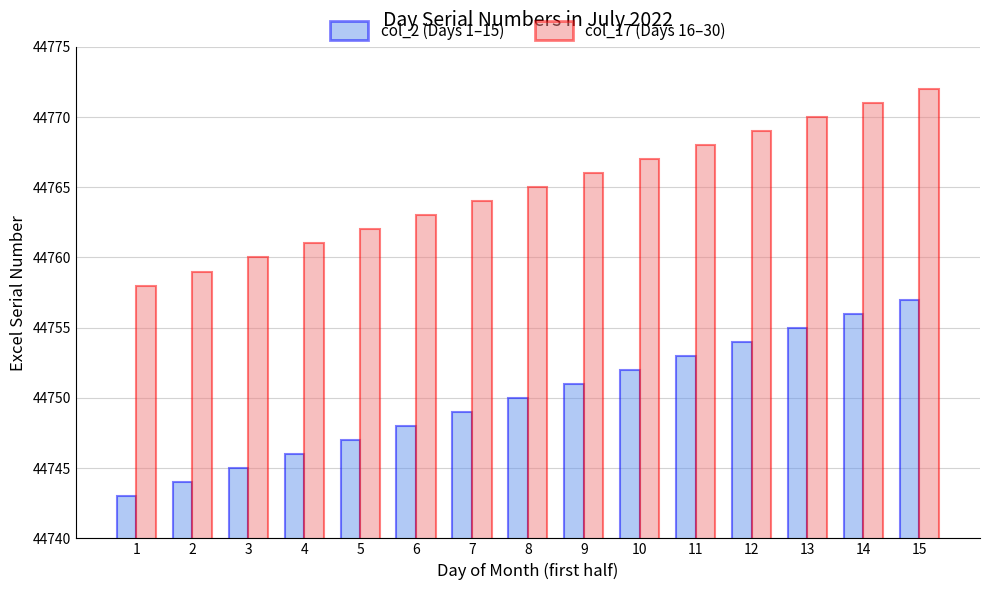

What value does the col_17 (Days 16–30) series have at 1?

44758